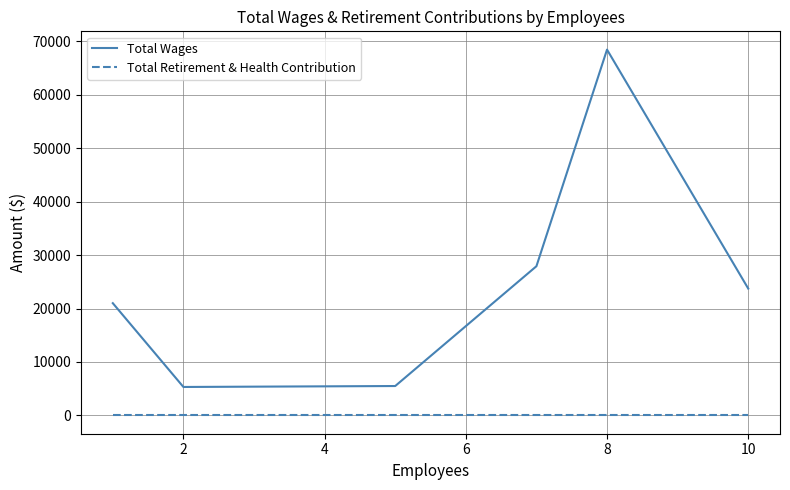

Which series has the widest spread of values?

Total Wages